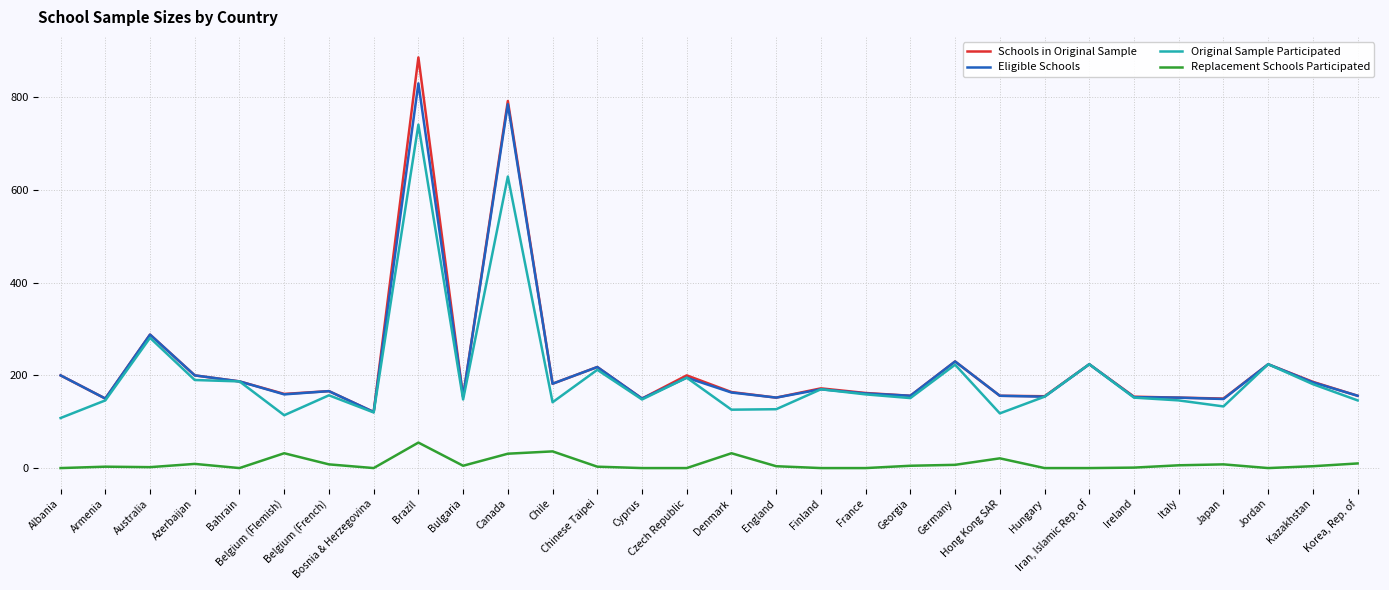

At which category does Eligible Schools reach its first local peak?

Australia